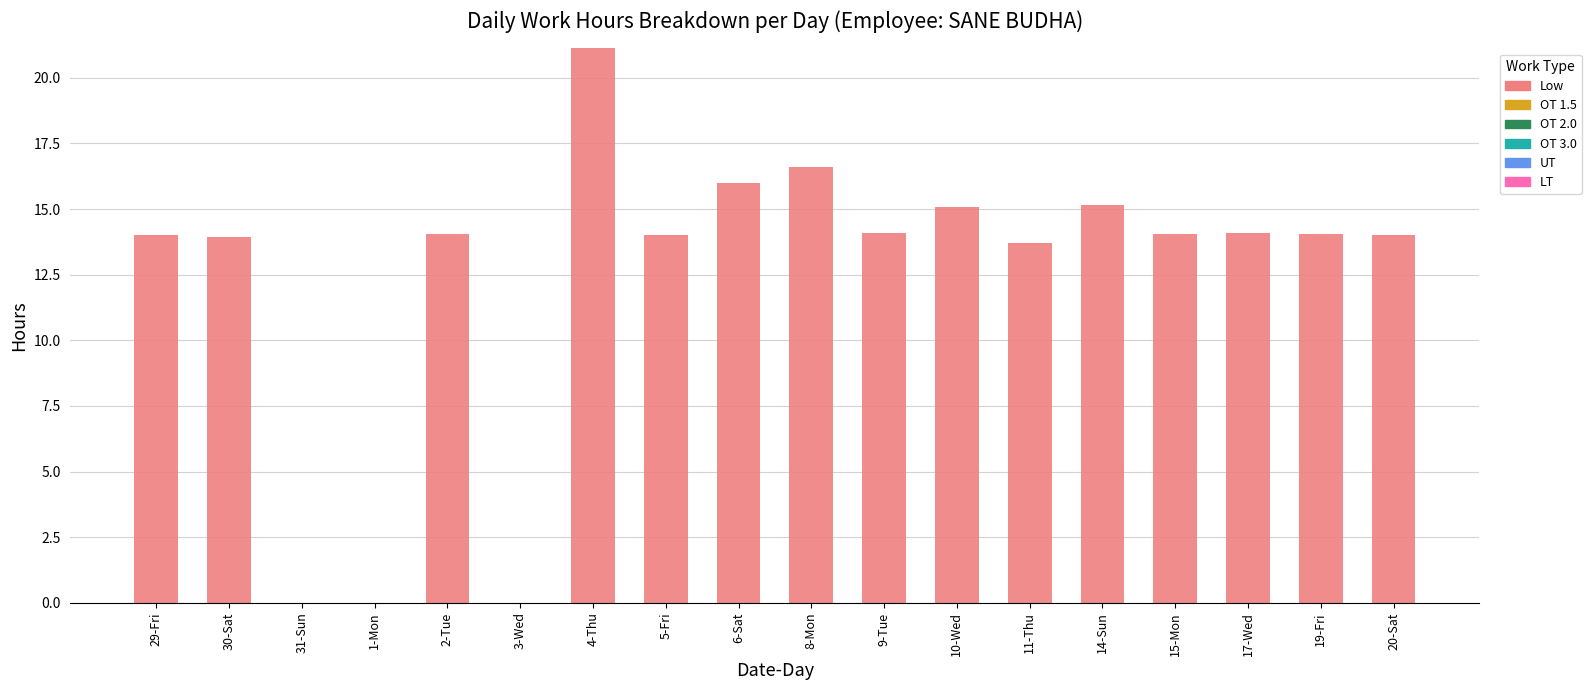

At which category does the chart reach its peak across all series?

4-Thu